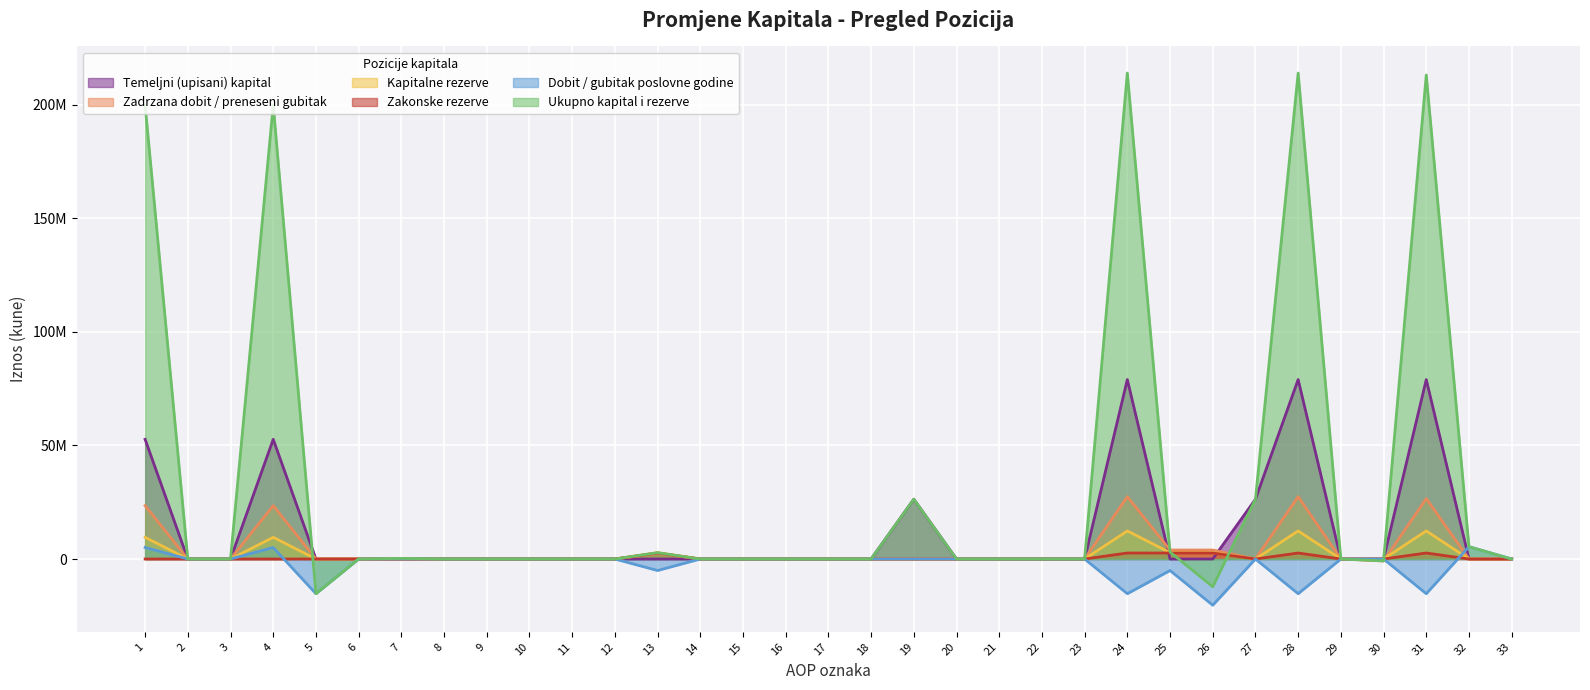

Which series has the largest range (max minus min)?

Ukupno kapital i rezerve